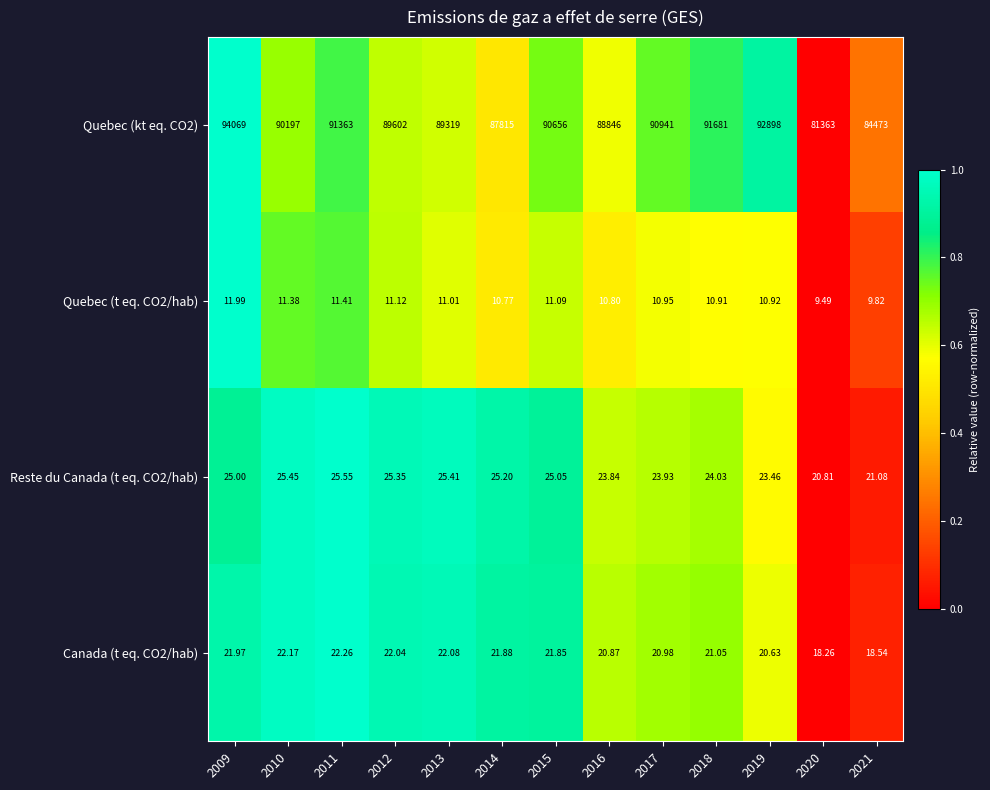

Is the value of Quebec (kt eq. CO2) at 2010 greater than the value of Canada (t eq. CO2/hab) at 2016?

Yes